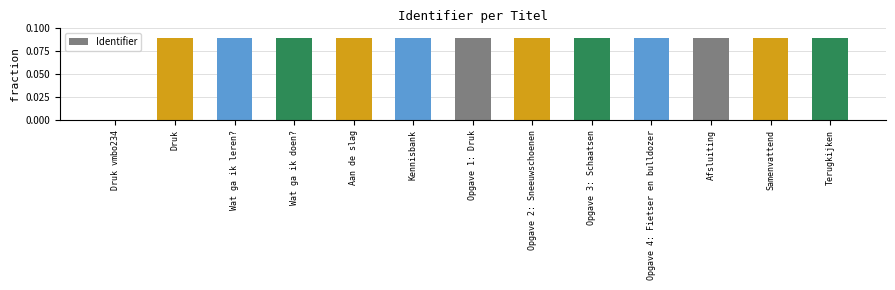

Are the bars horizontal?

No